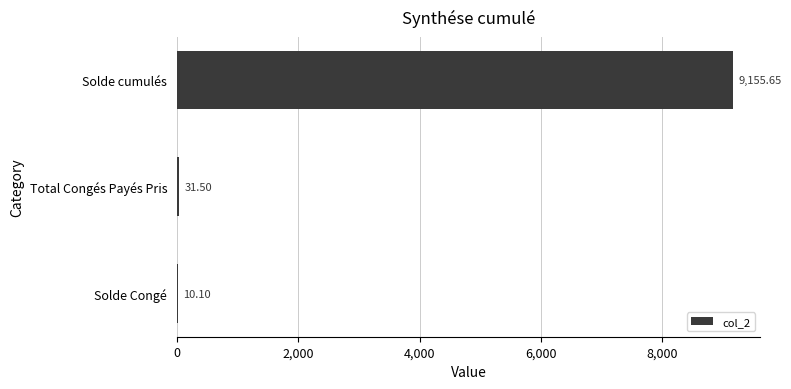

Are the bars horizontal?

Yes